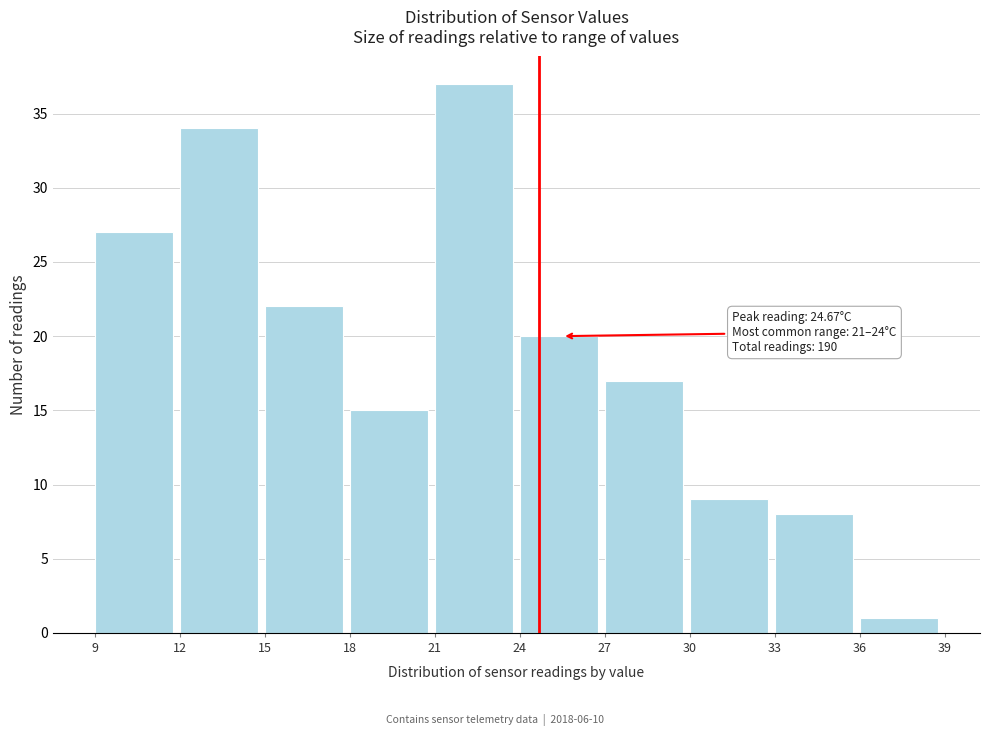

Which range on the x-axis has the tallest bar?

21 to 24